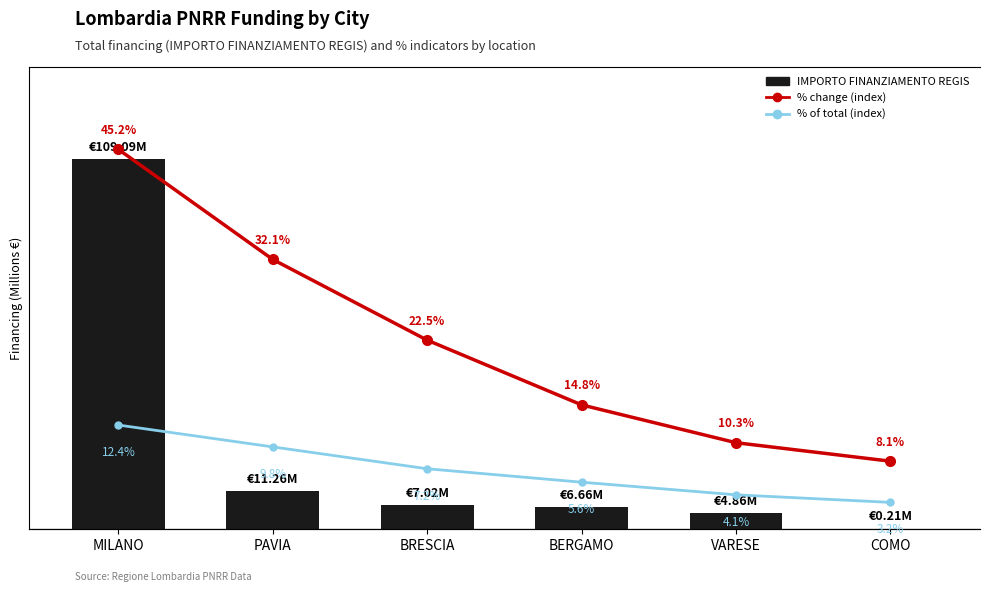

Rank the categories by % of total (index) value from lowest to highest.

COMO, VARESE, BERGAMO, BRESCIA, PAVIA, MILANO